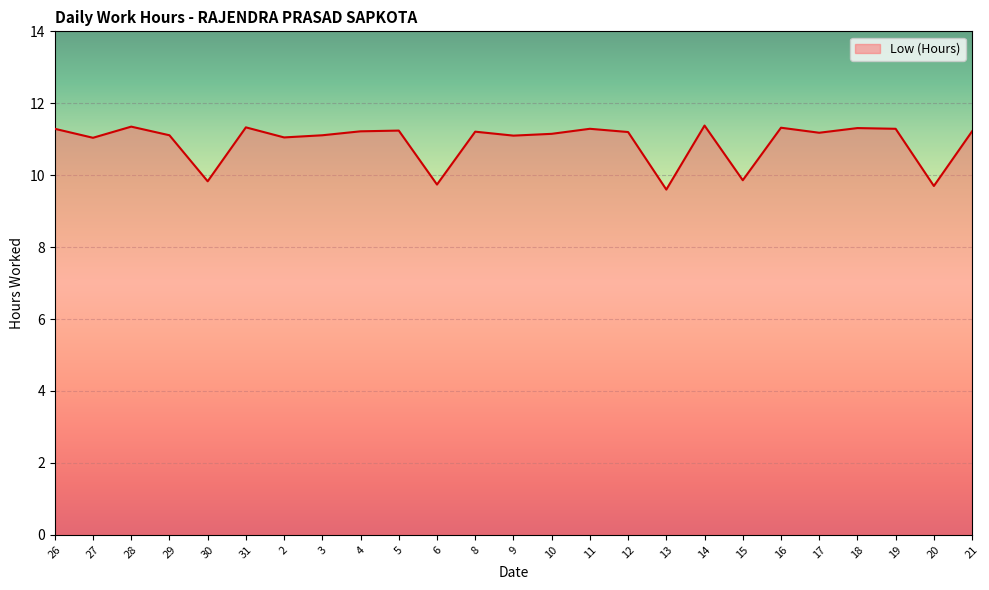

Approximately how many times larger is the value at 11 compared to 10?

1.0